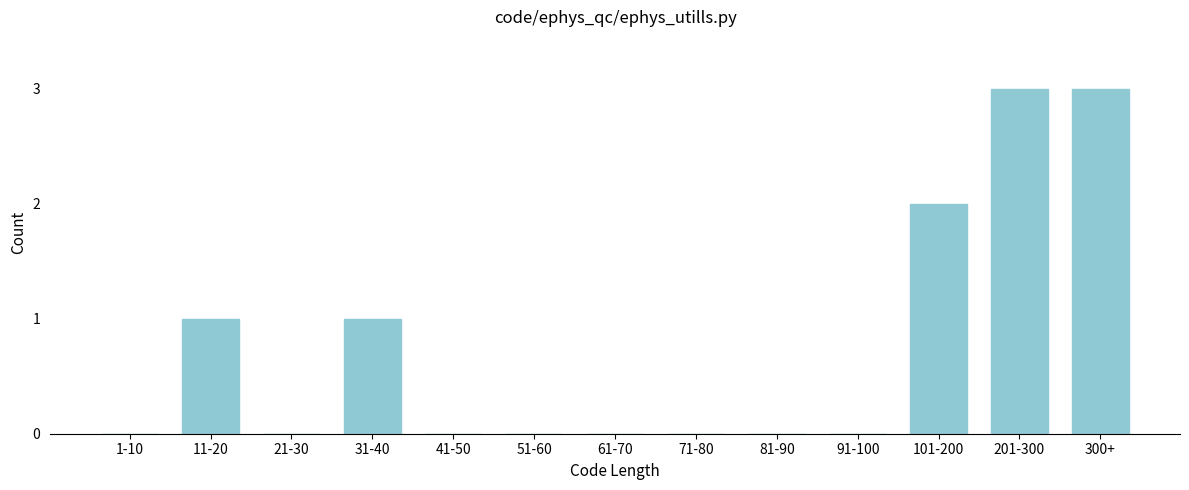

Reading left to right, transcribe all the data shown in this chart.

1-10=0	11-20=1	21-30=0	31-40=1	41-50=0	51-60=0	61-70=0	71-80=0	81-90=0	91-100=0	101-200=2	201-300=3	300+=3